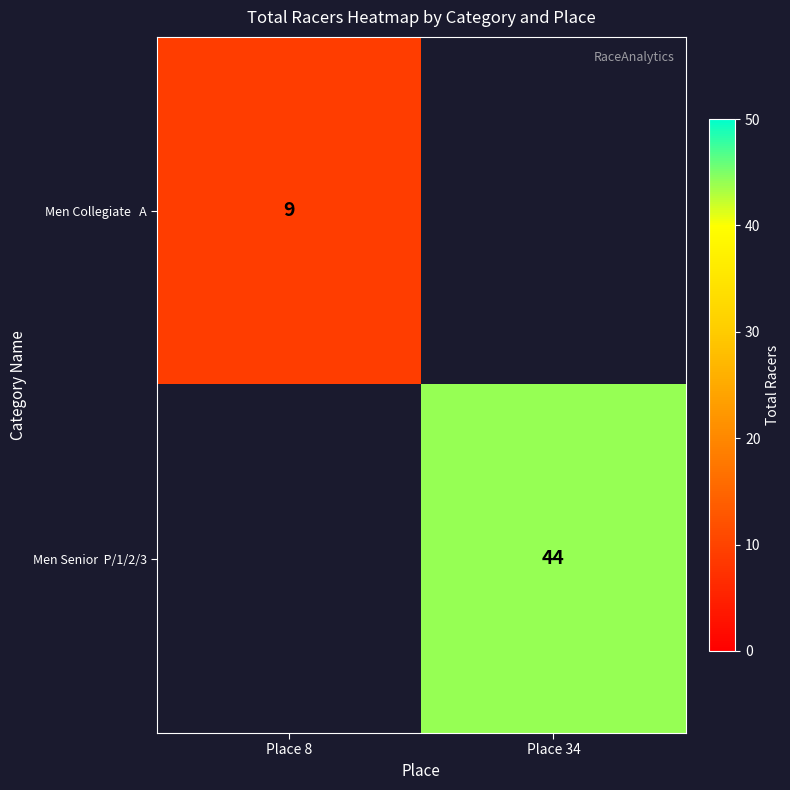

Which series has the widest spread of values?

Men Collegiate A